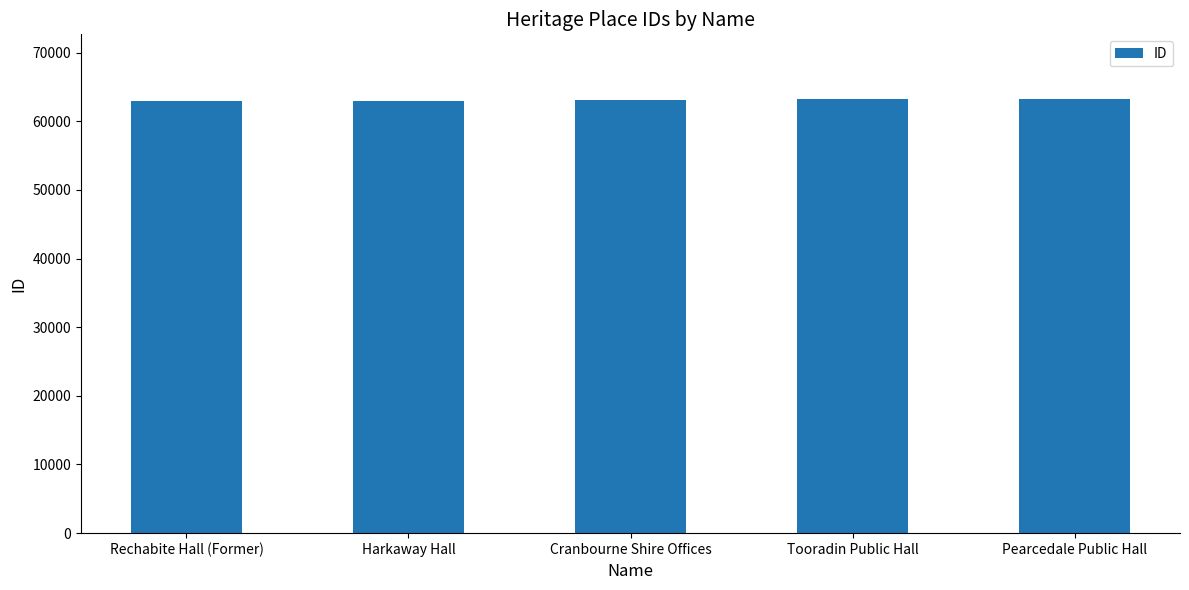

What is the average value?

63062